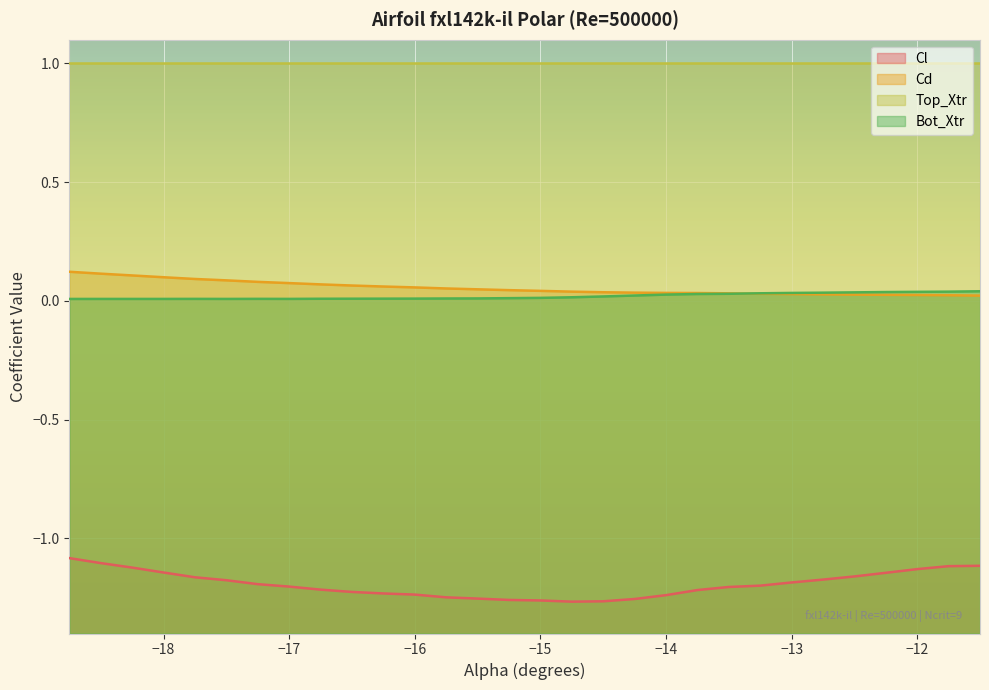

True or false: Top_Xtr and Cd intersect in this chart.

False